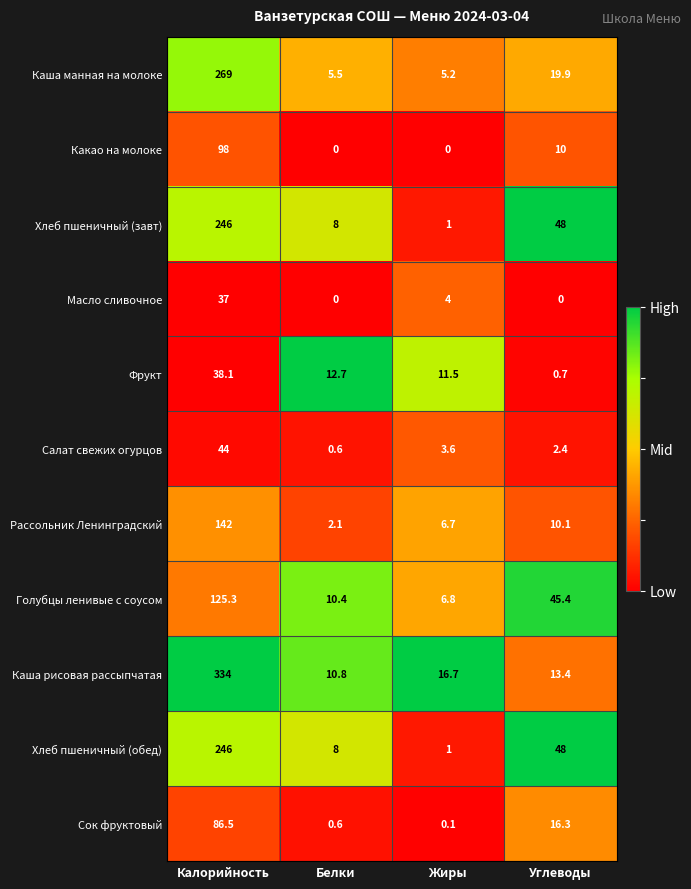

What is the highest value of the Рассольник Ленинградский series?

142.0